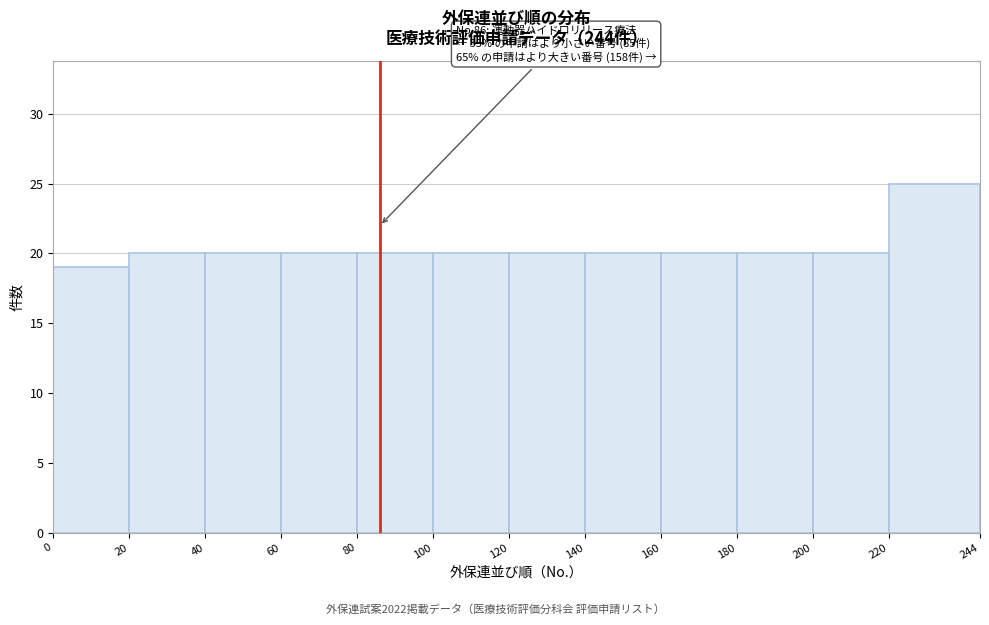

Over which range of the x-axis is the bar tallest?

220 to 244